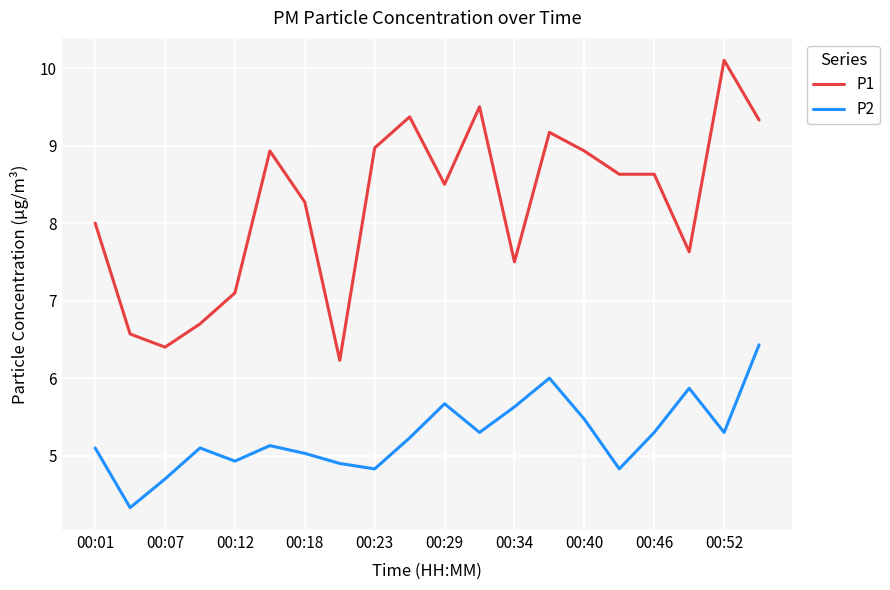

What is the minimum value shown in the chart?

4.3